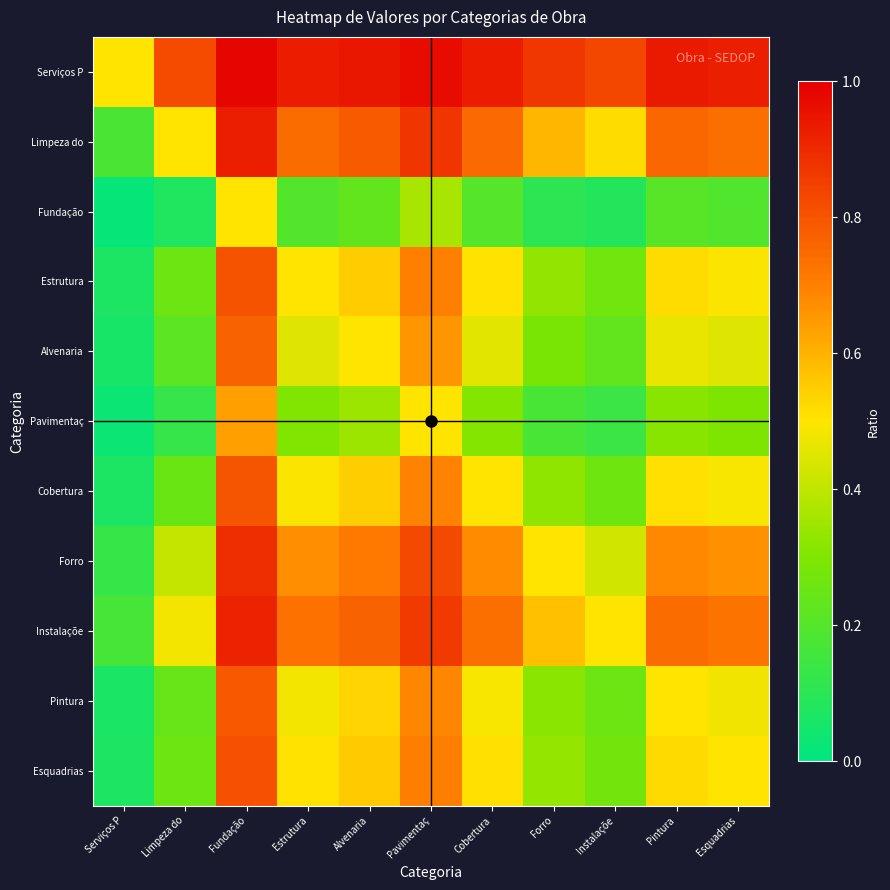

Which series changed the most between Fundação and Pavimentaç?

Pavimentaç